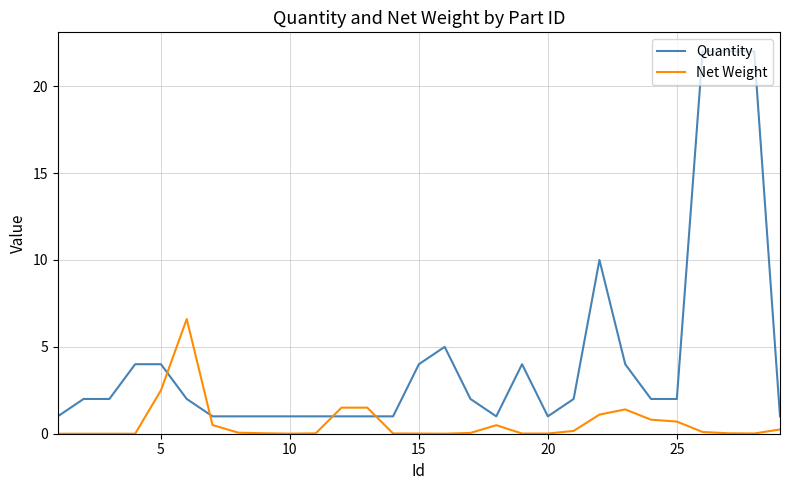

True or false: Net Weight and Quantity cross at least once.

True